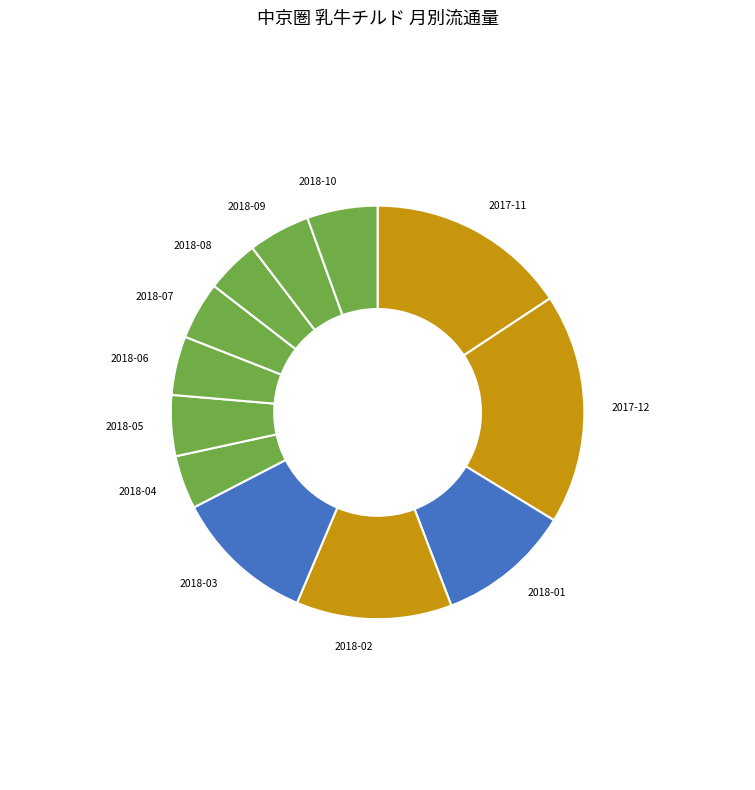

Which slice is the largest?

2017-12